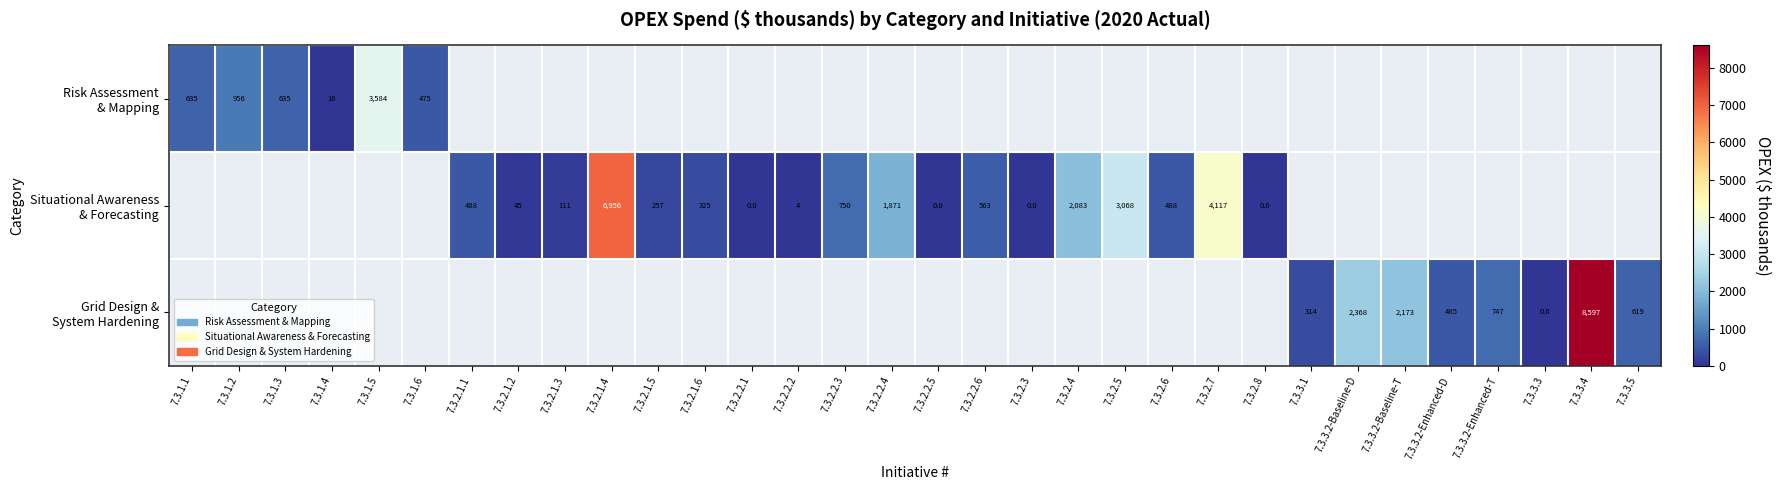

List the series in order of their peak value, lowest first.

Risk Assessment & Mapping, Situational Awareness & Forecasting, Grid Design & System Hardening